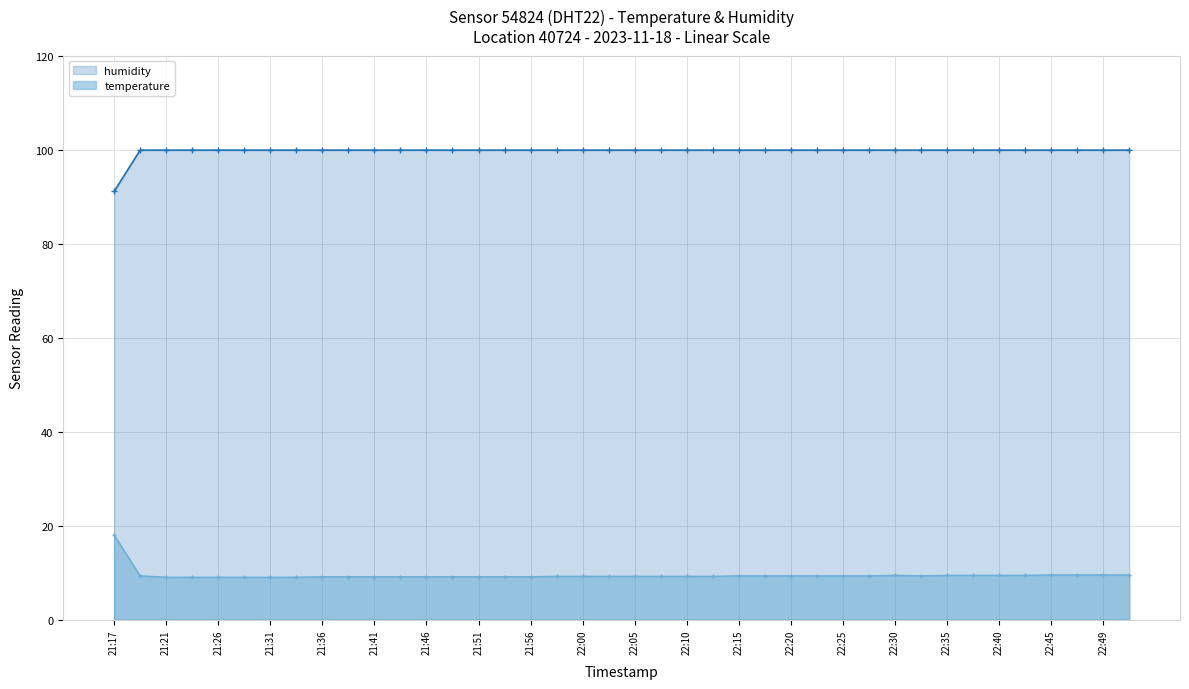

Which series has the widest spread of values?

temperature